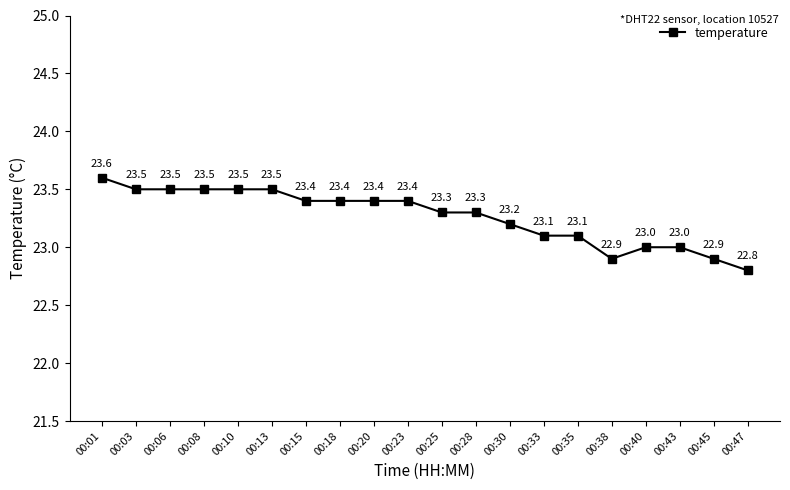

True or false: the data shows 34.5 at 00:23.

False